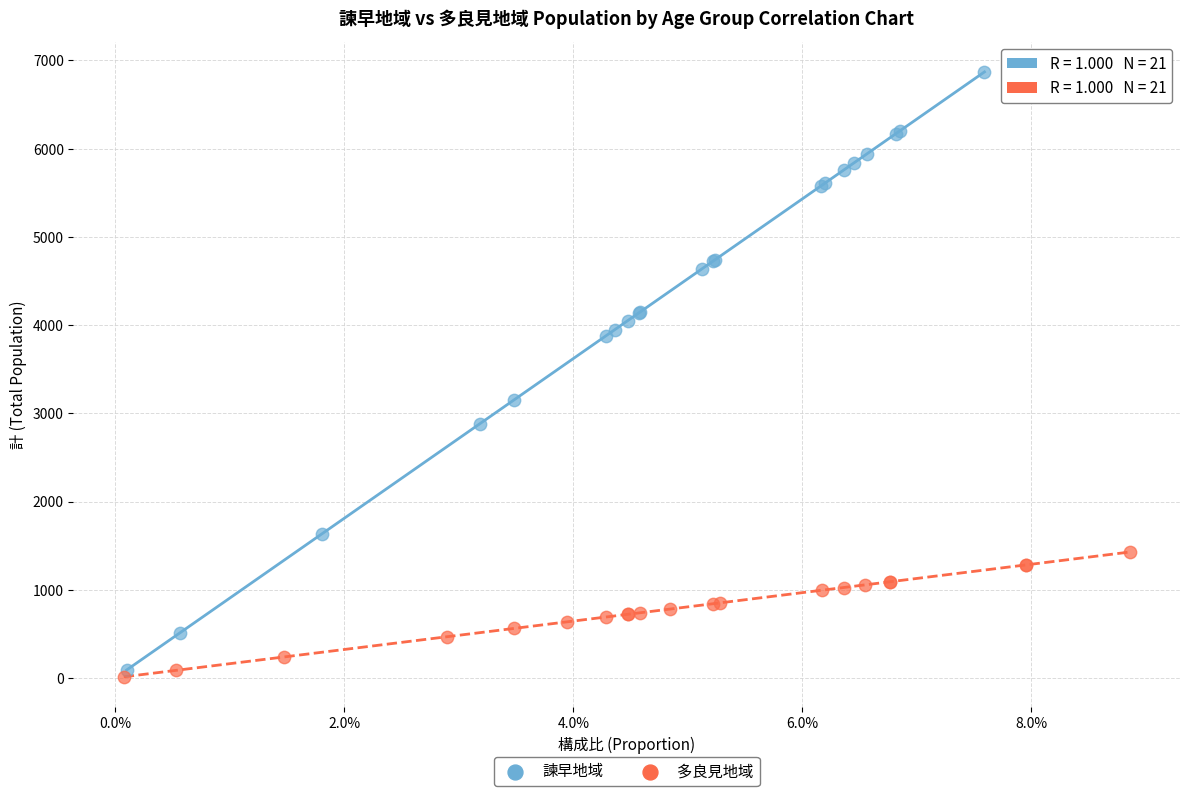

Which series reaches the maximum Y coordinate?

諫早地域